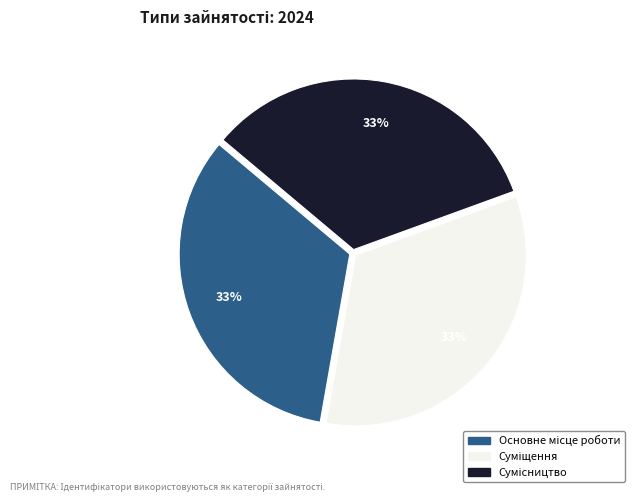

Does any single category account for the majority?

No